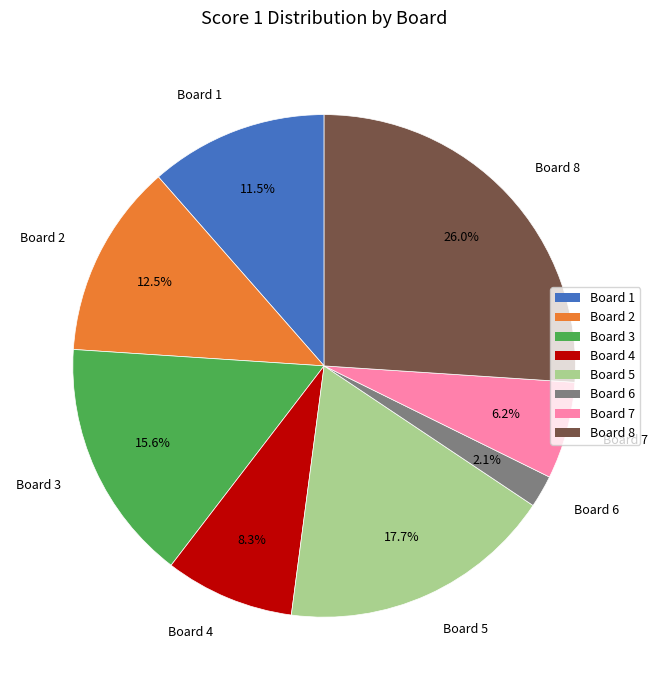

To the nearest percent, what is the combined percentage of Board 2 and Board 4?

21%